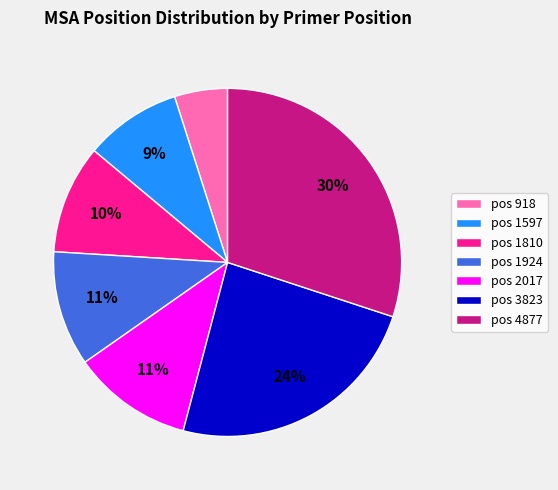

Which category has the biggest portion of the pie?

pos 4877